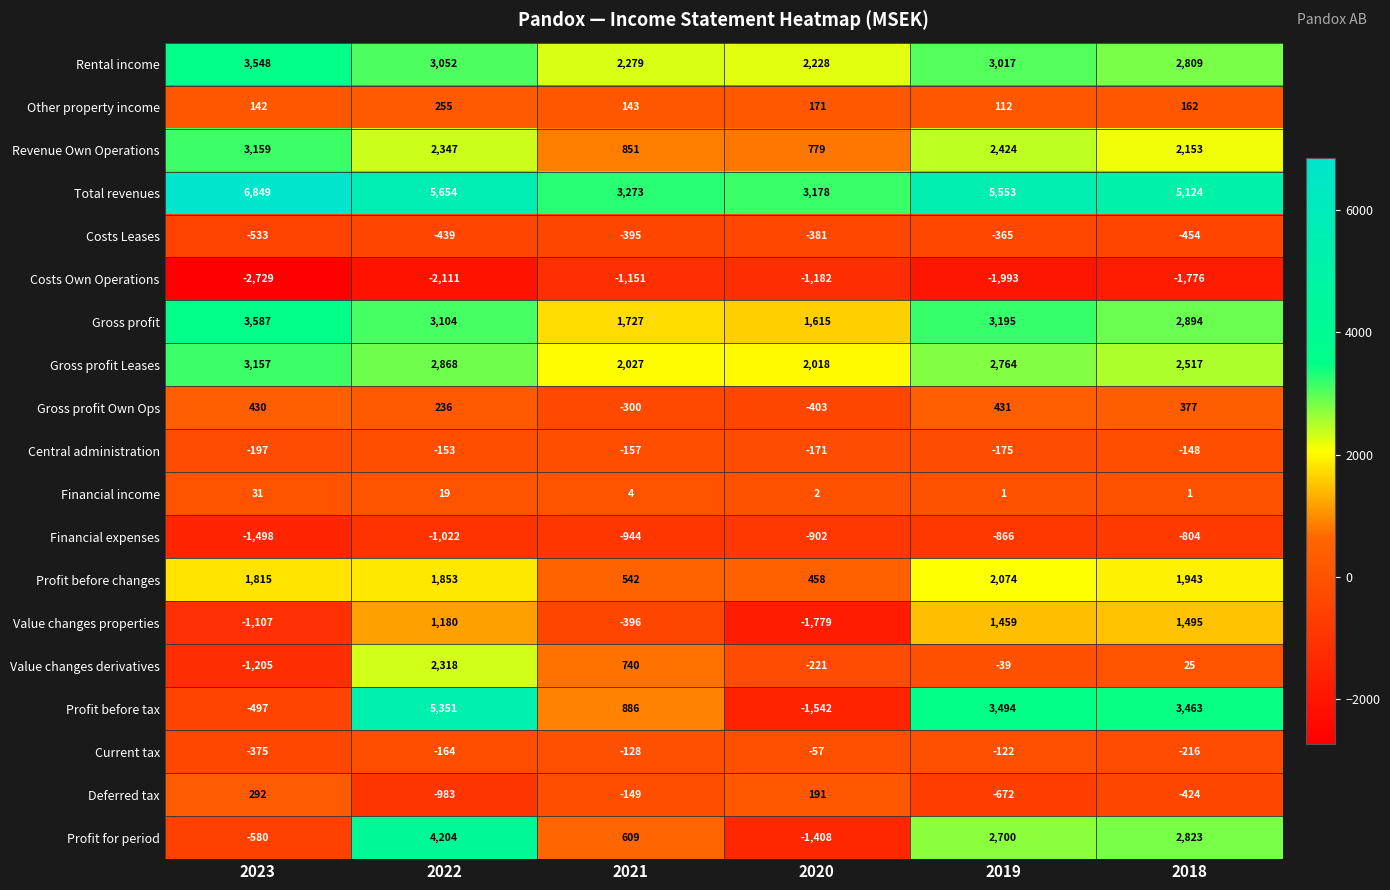

At which category is the sum across all series the highest?

2022